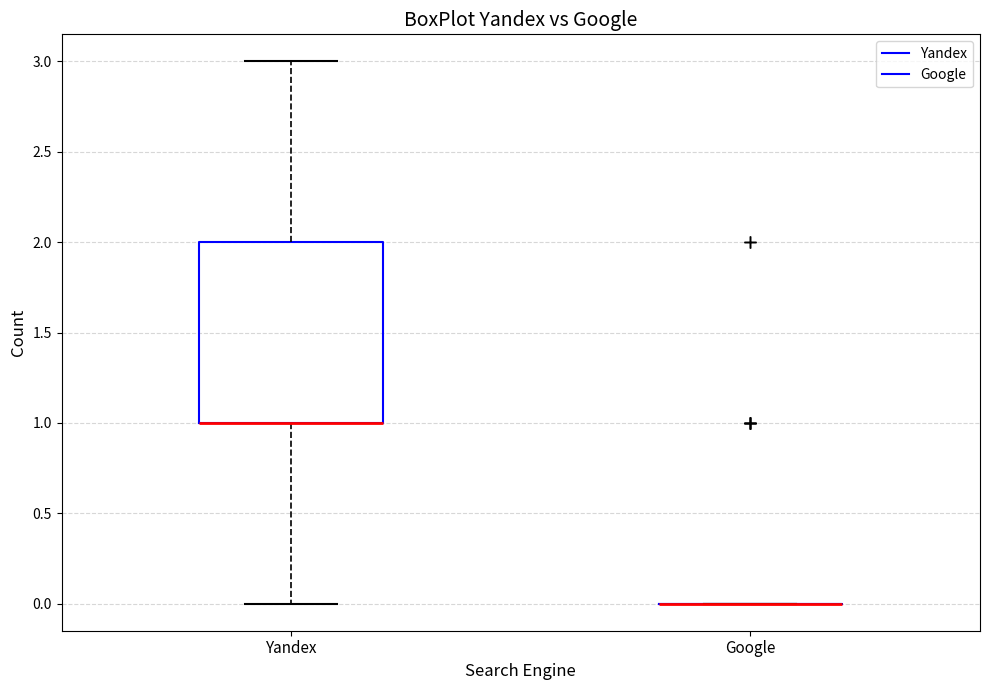

Where does the upper whisker of the box for Yandex end on the y-axis? The values are not printed on the chart, so give them approximately, as read against the axis.

3